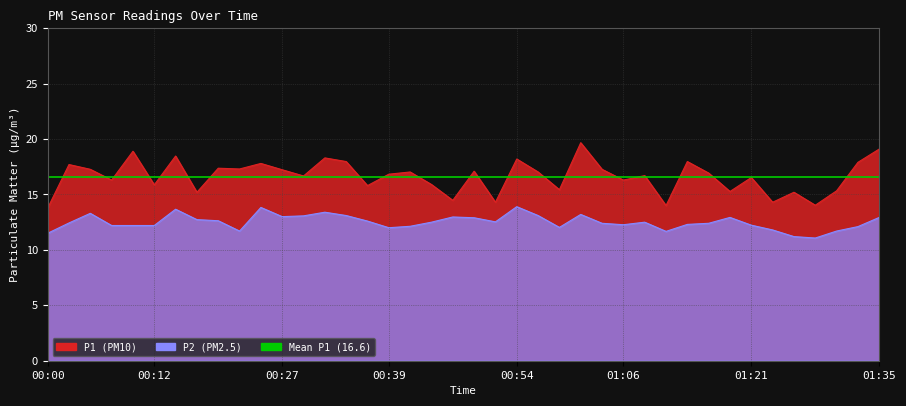

Rank the series by their maximum value, from highest to lowest.

P1, P2